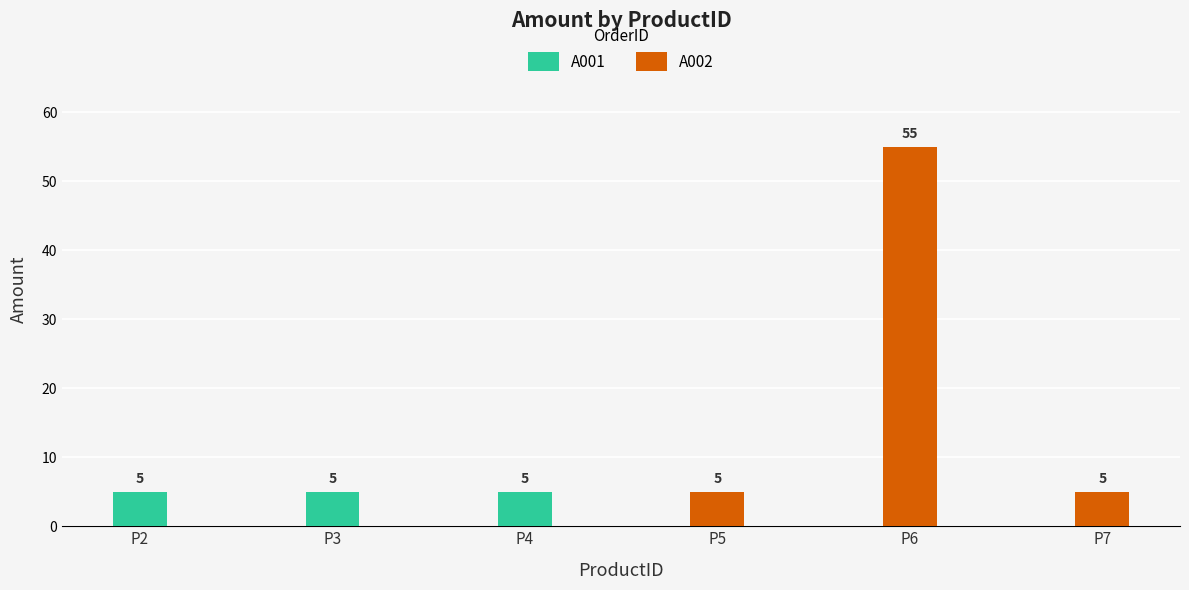

True or false: A002 has a value of 7 at P5.

False